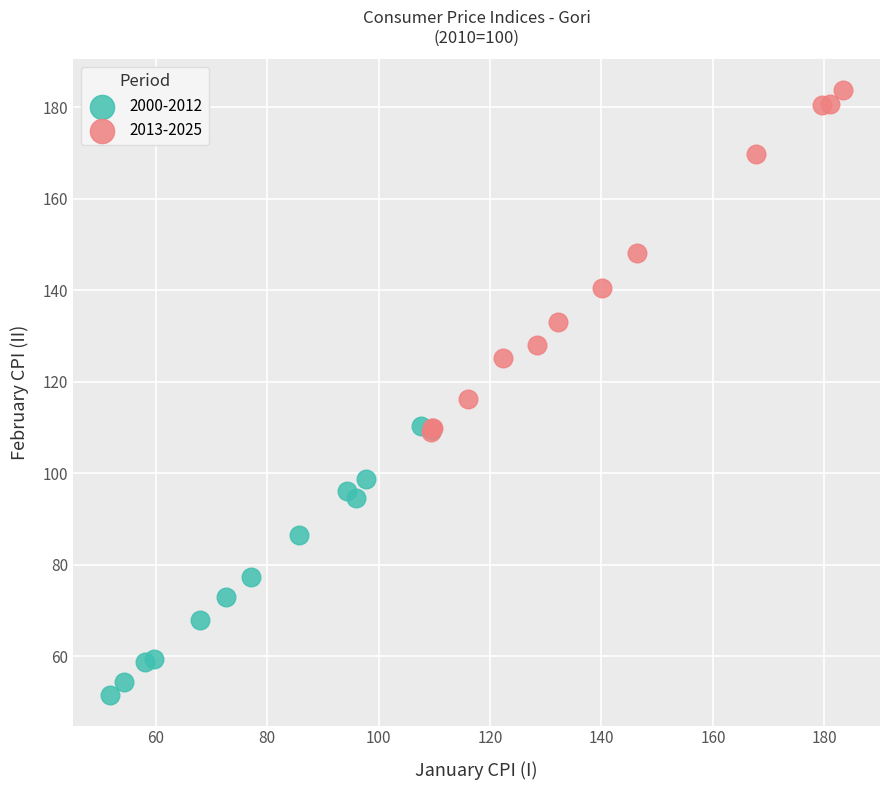

Which series reaches the maximum Y coordinate?

2013-2025